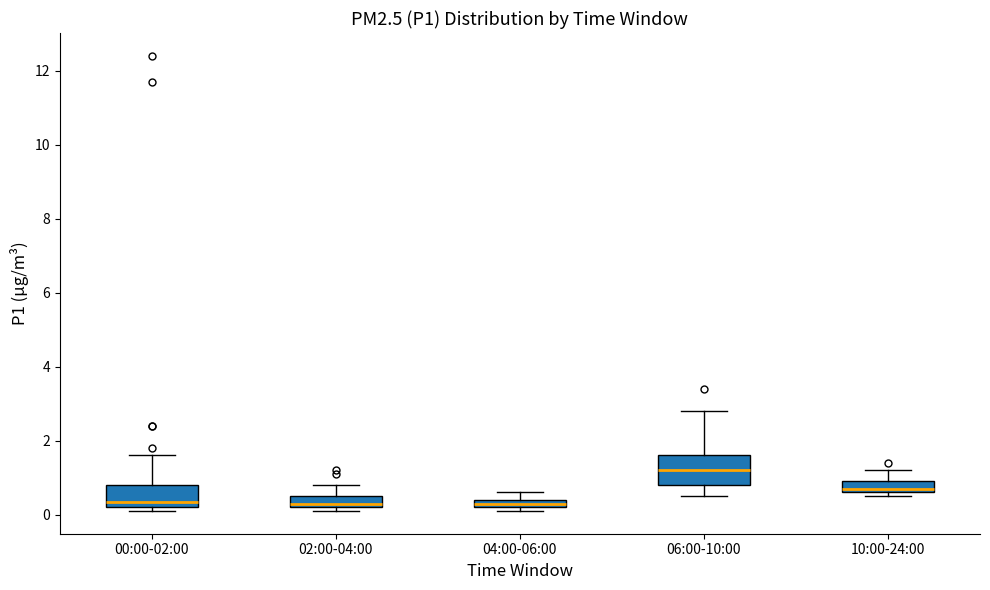

Comparing the boxes themselves (not the whiskers), which one is the tallest?

06:00-10:00